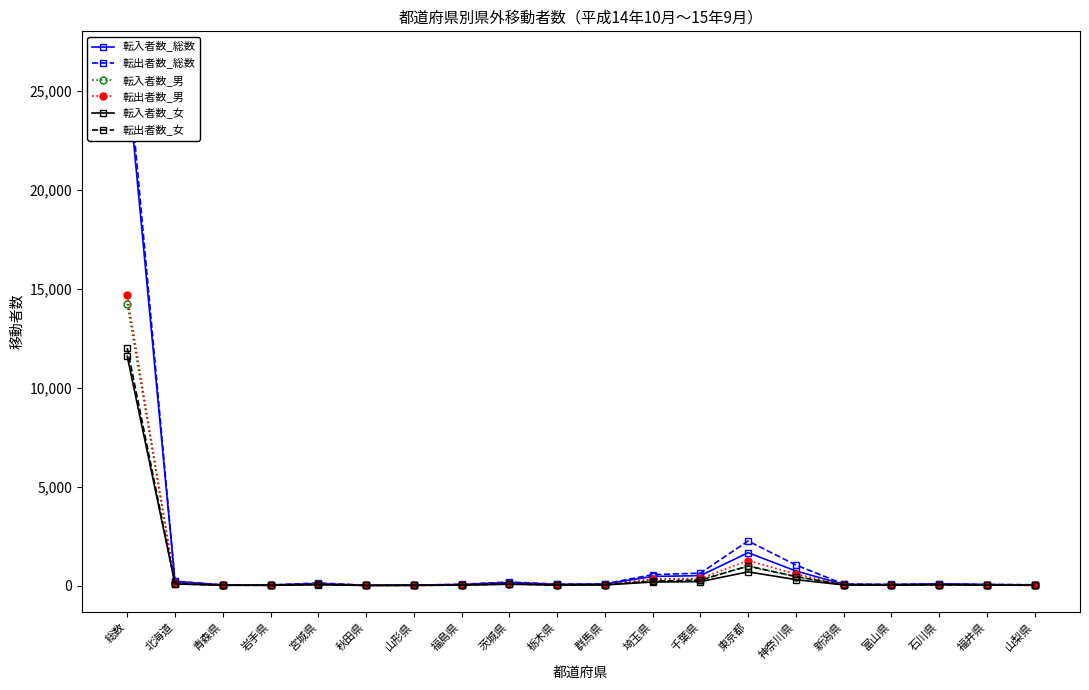

What is the highest value of the 転出者数_男 series?

14668